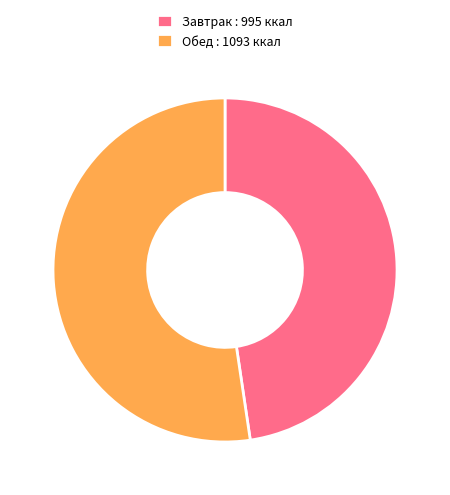

True or false: Обед : 1093 ккал accounts for 62% of the total.

False